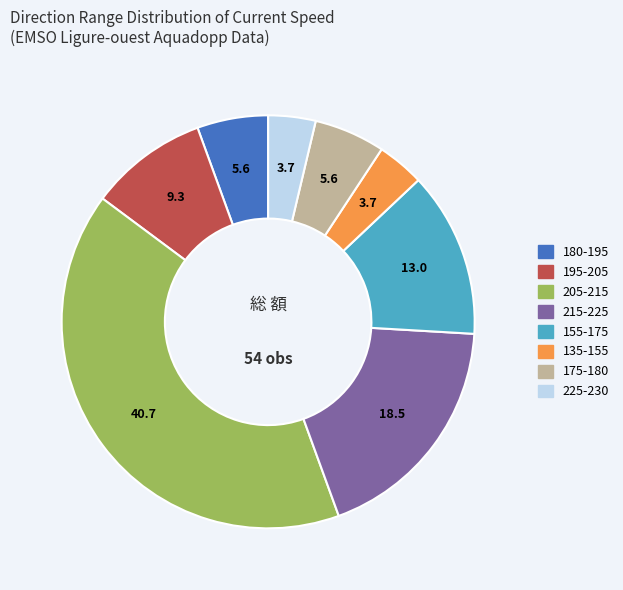

Does any single category account for the majority?

No